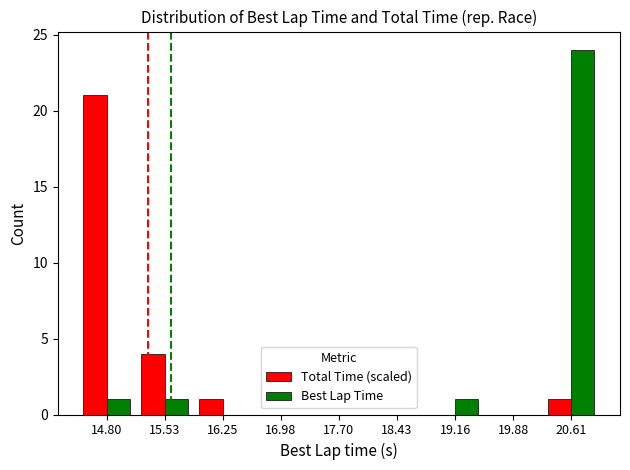

What is the total value across all series at 15.53?

5